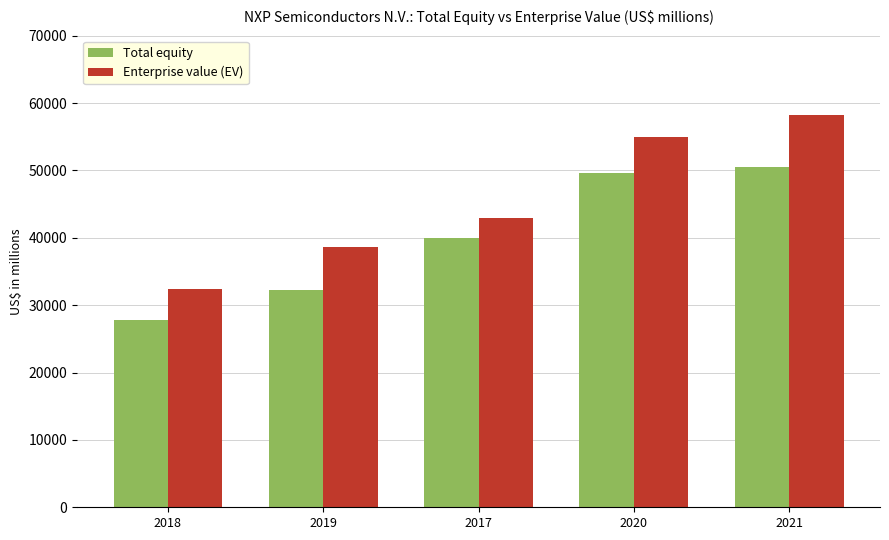

Does the chart contain stacked bars?

No